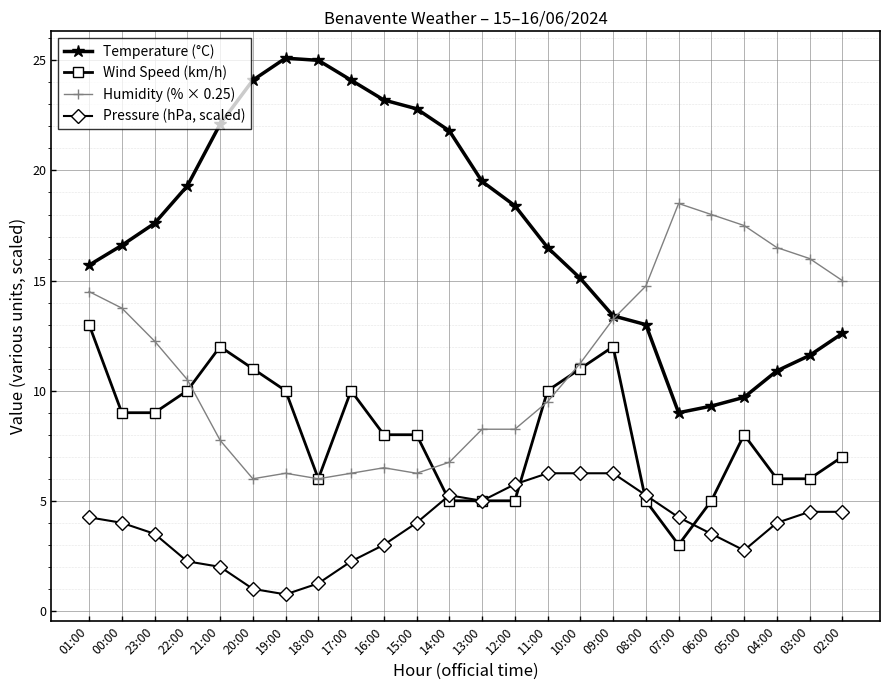

True or false: Wind Speed (km/h) and Pressure (hPa, scaled) cross at least once.

True